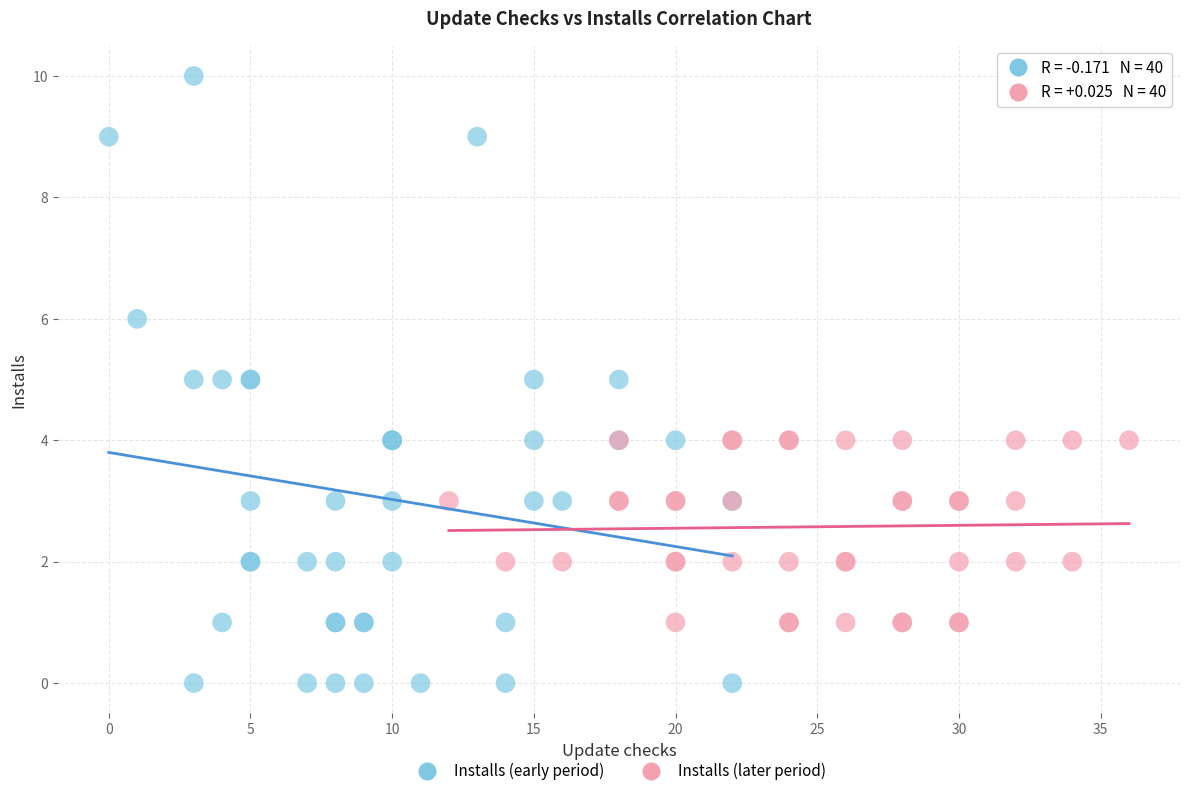

Which series reaches the minimum Y coordinate?

Installs (early period)